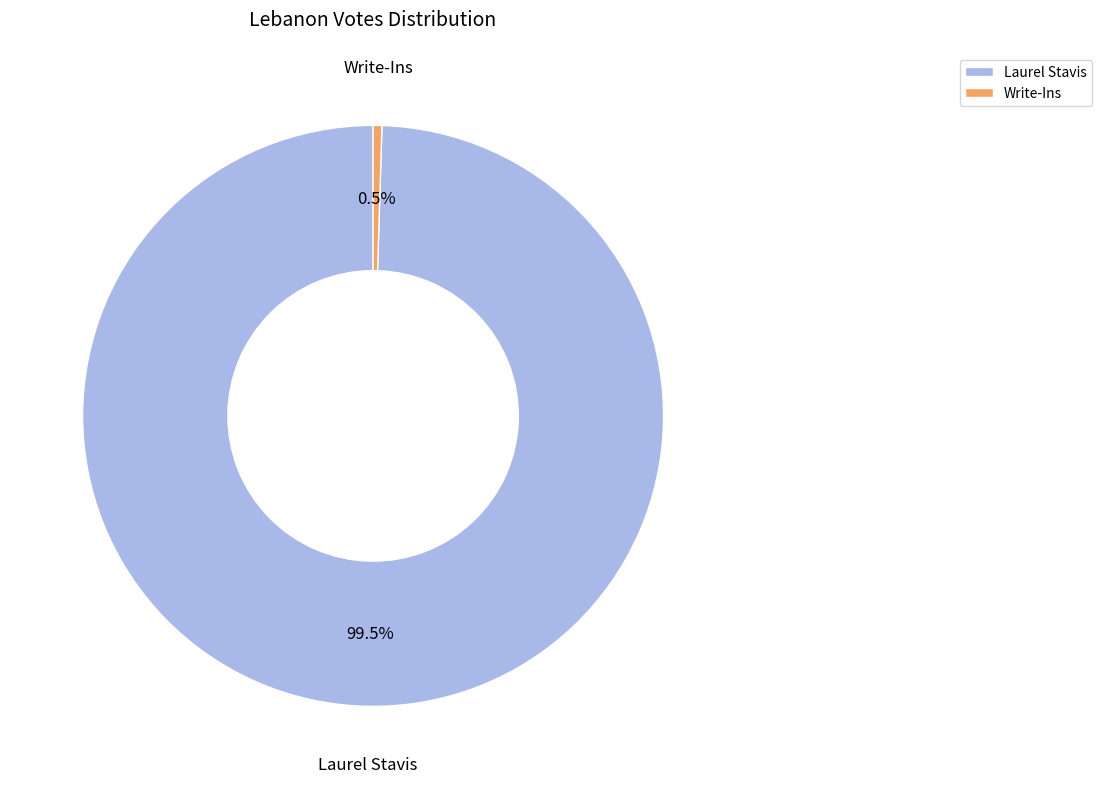

How many segments does this pie chart have?

2